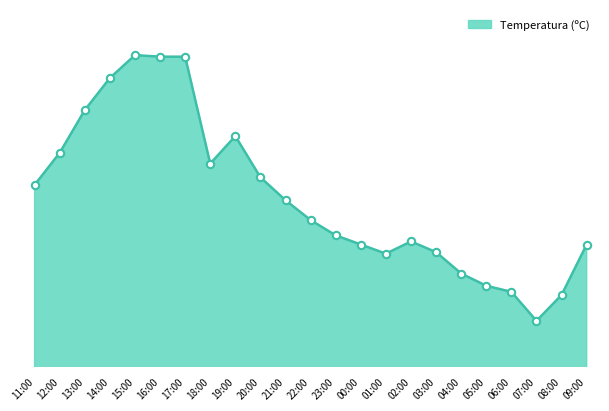

What is the change in value from 16:00 to 19:00?

-5.2